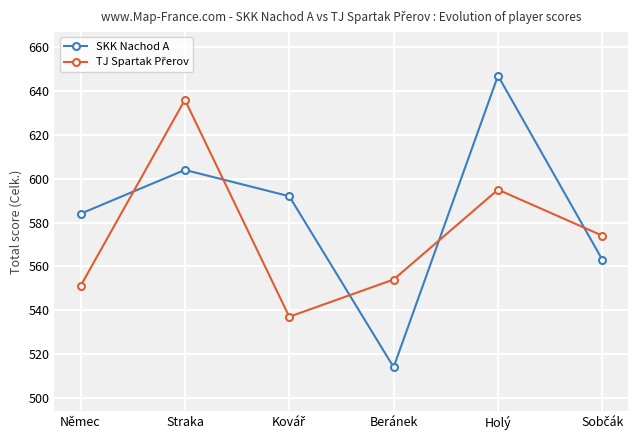

What is the minimum value shown in the chart?

514